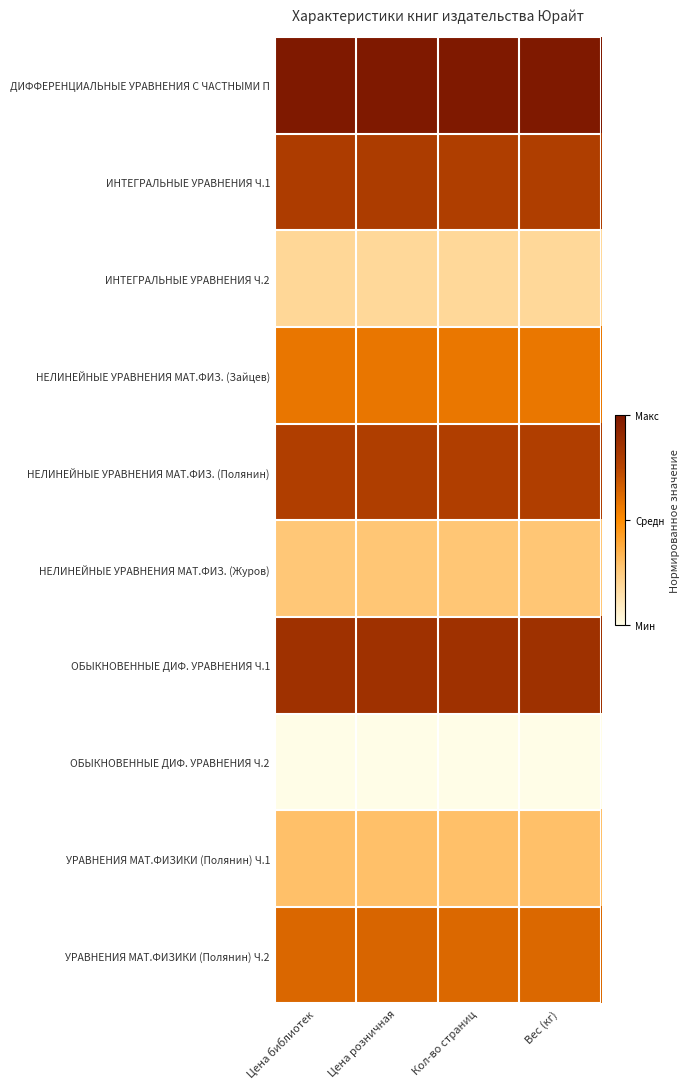

Rank the series at Цена розничная from highest to lowest value.

ДИФФЕРЕНЦИАЛЬНЫЕ УРАВНЕНИЯ С ЧАСТНЫМИ П, ОБЫКНОВЕННЫЕ ДИФ. УРАВНЕНИЯ Ч.1, ИНТЕГРАЛЬНЫЕ УРАВНЕНИЯ Ч.1, НЕЛИНЕЙНЫЕ УРАВНЕНИЯ МАТ.ФИЗ. (Полянин), УРАВНЕНИЯ МАТ.ФИЗИКИ (Полянин) Ч.2, НЕЛИНЕЙНЫЕ УРАВНЕНИЯ МАТ.ФИЗ. (Зайцев), УРАВНЕНИЯ МАТ.ФИЗИКИ (Полянин) Ч.1, НЕЛИНЕЙНЫЕ УРАВНЕНИЯ МАТ.ФИЗ. (Журов), ИНТЕГРАЛЬНЫЕ УРАВНЕНИЯ Ч.2, ОБЫКНОВЕННЫЕ ДИФ. УРАВНЕНИЯ Ч.2